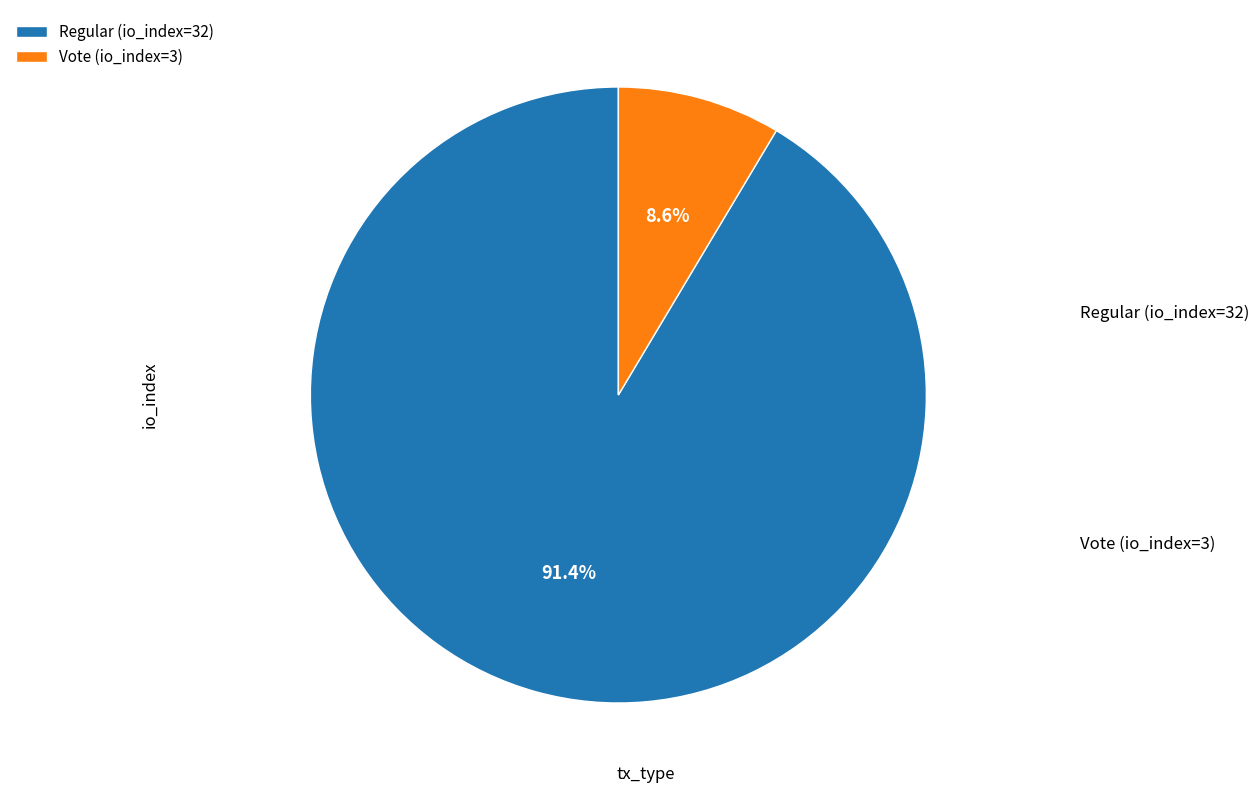

To the nearest percent, what is the average slice percentage?

50%